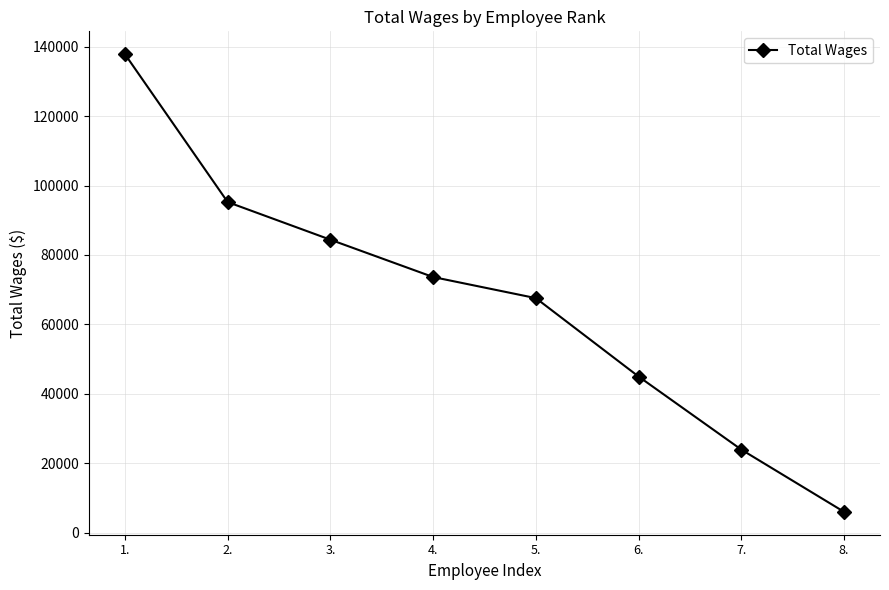

Count the number of categories in the chart.

8